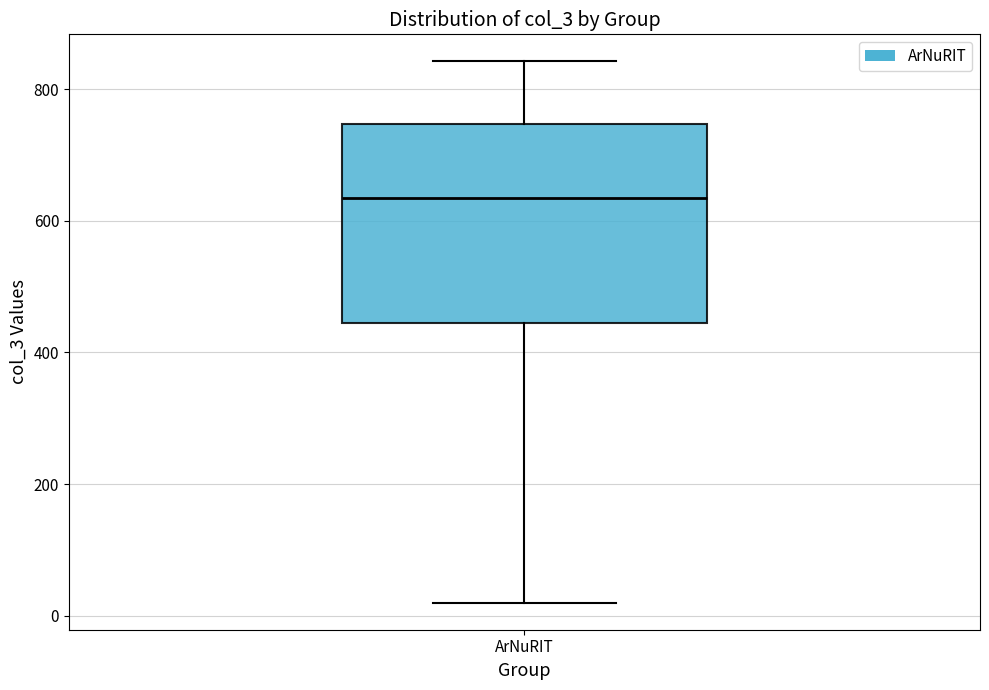

Transcribe this box plot: give where the median line is, the range the box spans, and where the two whiskers end, as read against the y-axis. The values are not printed on the chart, so give them approximately, as read against the axis.

median 640, box 440 to 740, whiskers 20 to 840